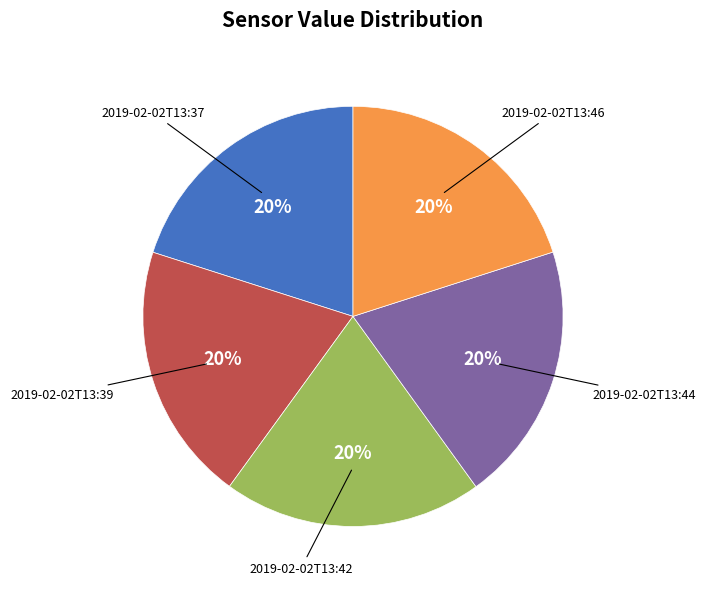

To the nearest percent, what is the average slice percentage?

20%